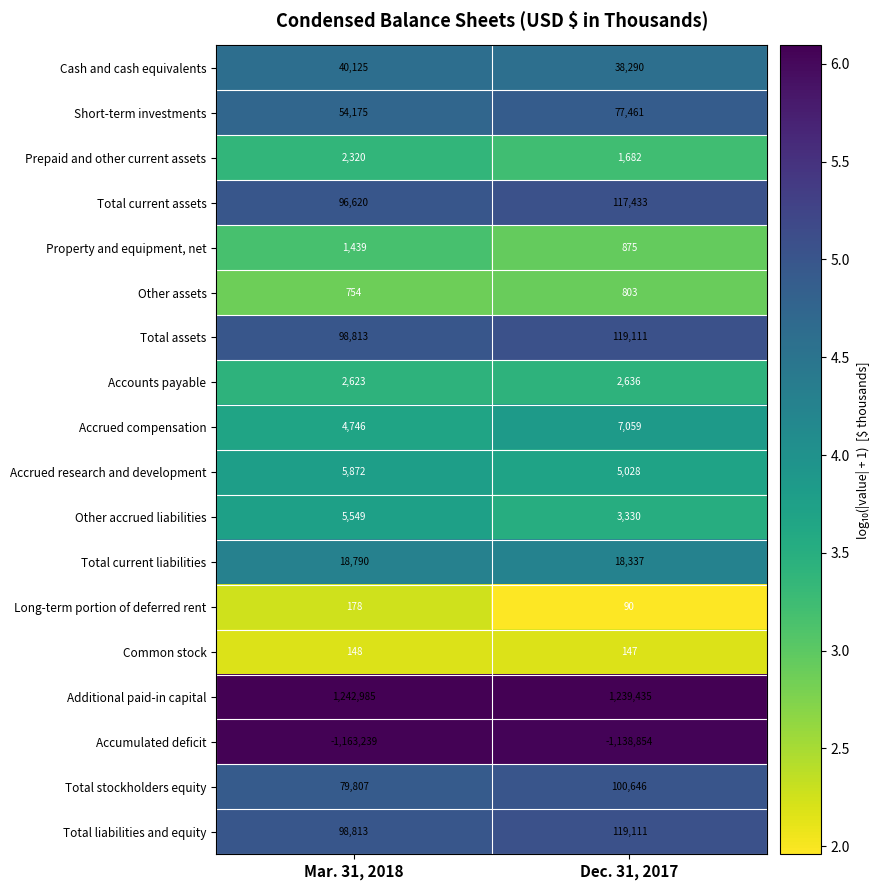

What is the maximum value shown in the chart?

1242985